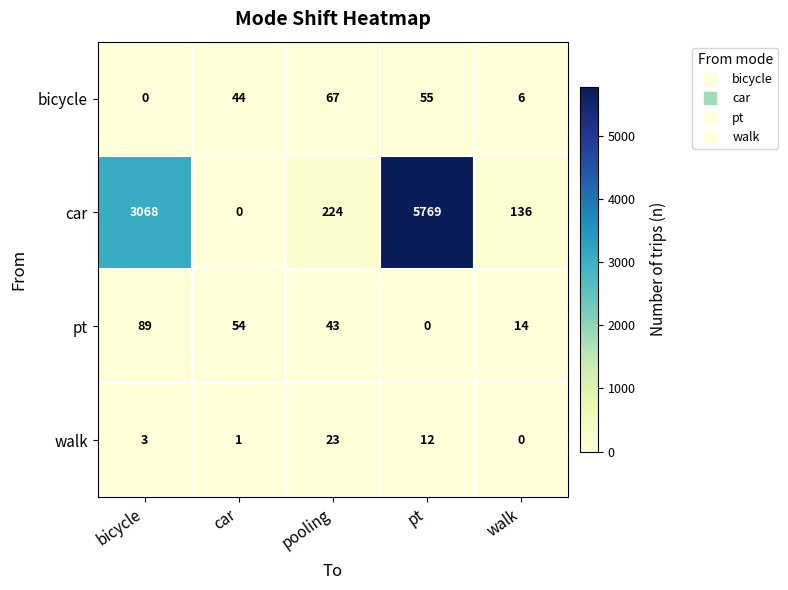

What is the sum of all bicycle values?

172